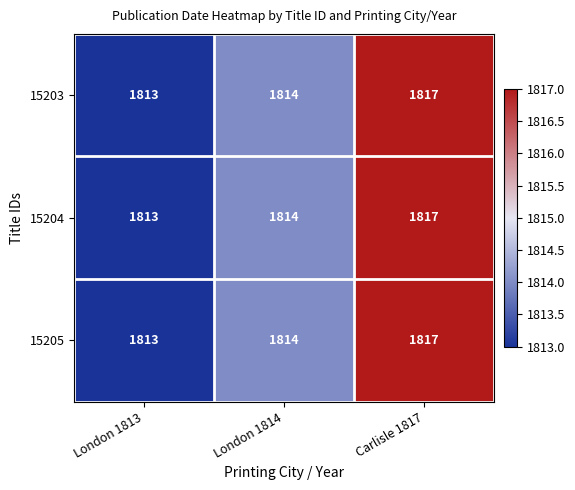

At which category is the sum across all series the highest?

Carlisle 1817